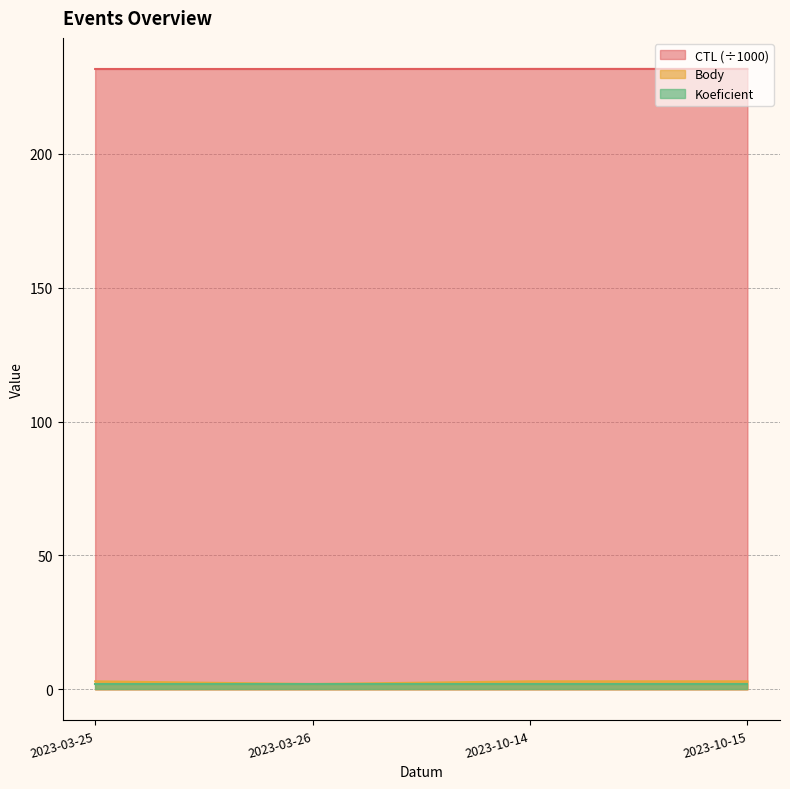

What is the sum of the CTL values at 2023-03-25 and 2023-03-26?

463.2